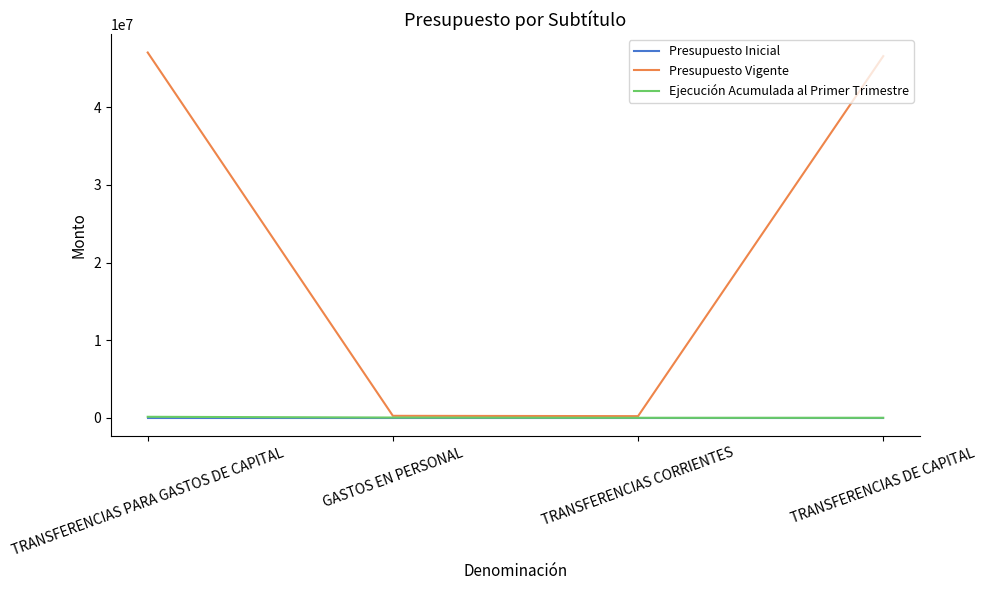

Which series changed the most between GASTOS EN PERSONAL and TRANSFERENCIAS DE CAPITAL?

Presupuesto Vigente